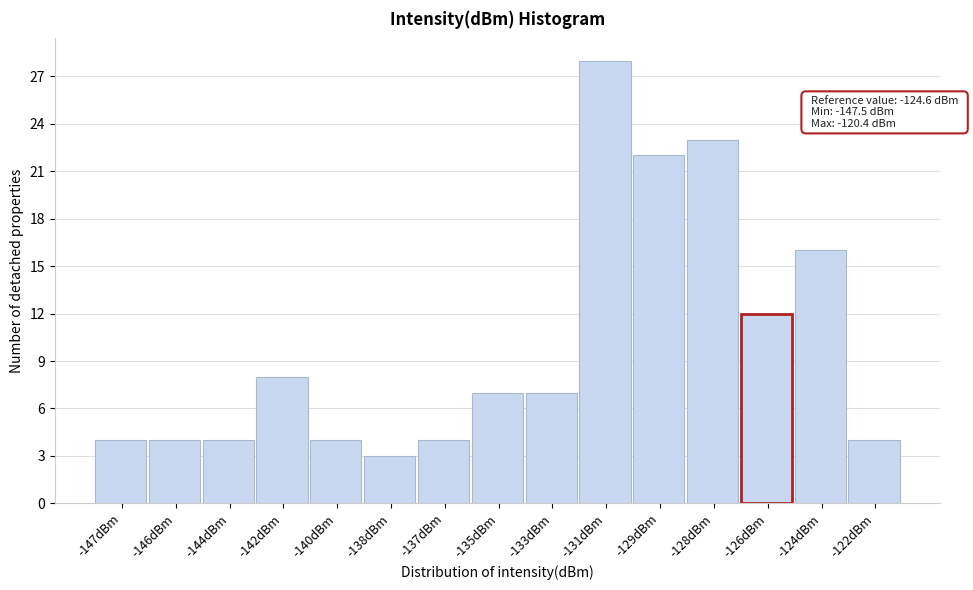

Reading right to left, what are all the values shown in this chart?

-122dBm=4	-124dBm=16	-126dBm=12	-128dBm=23	-129dBm=22	-131dBm=28	-133dBm=7	-135dBm=7	-137dBm=4	-138dBm=3	-140dBm=4	-142dBm=8	-144dBm=4	-146dBm=4	-147dBm=4